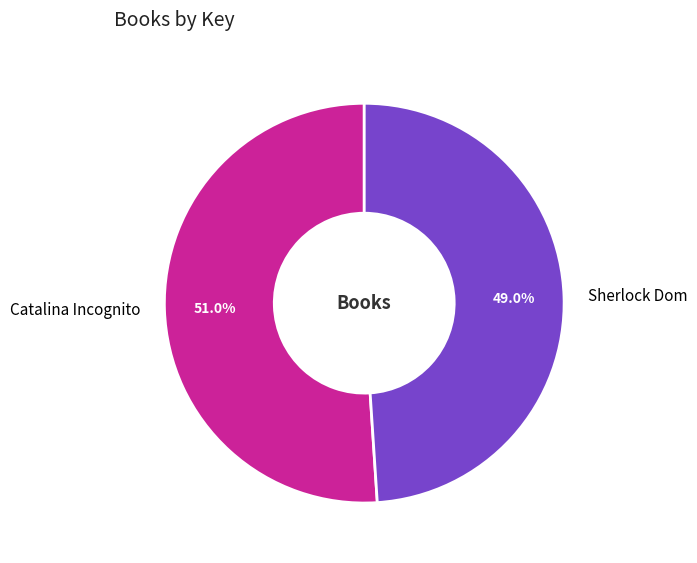

True or false: Catalina Incognito accounts for 51% of the total.

True